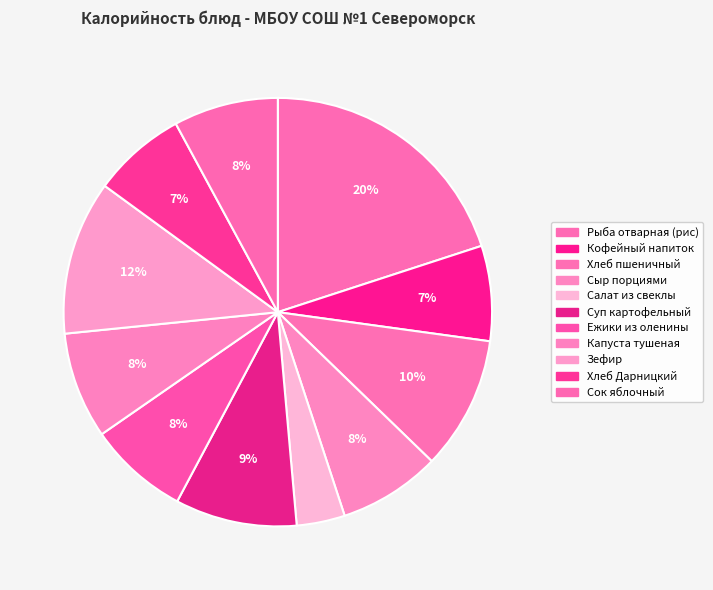

Approximately how many times larger is the value at Капуста тушеная compared to Рыба отварная (рис)?

0.4